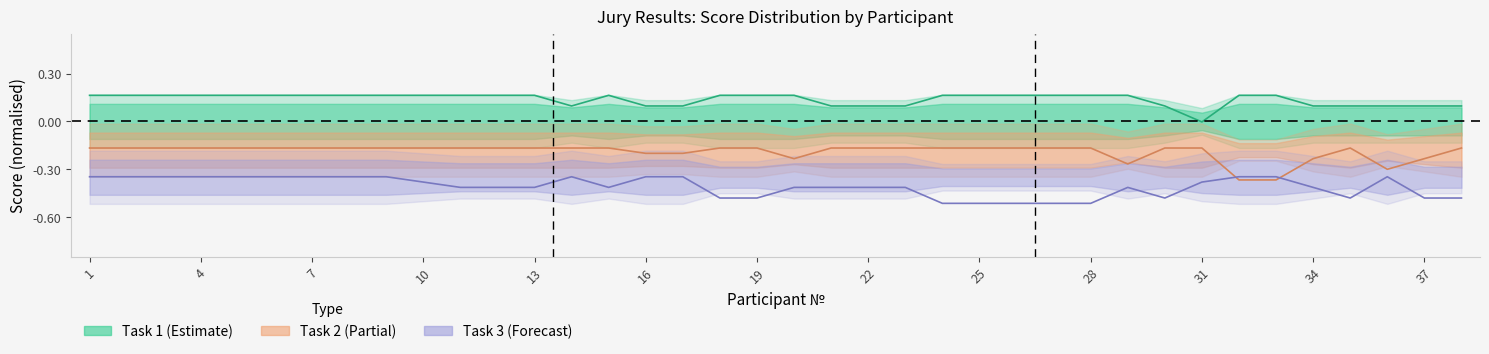

What is the value of the task1 point at the 2nd from the left?

0.2